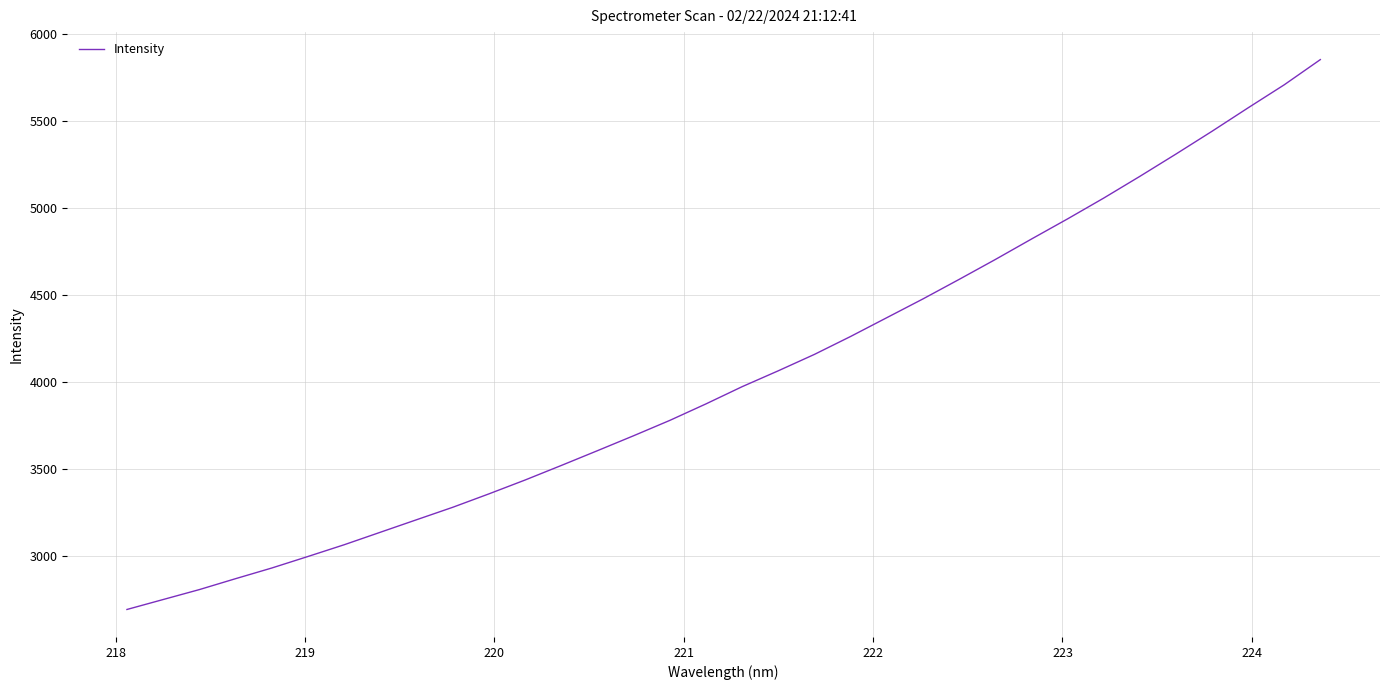

What is the greatest value displayed?

5852.1